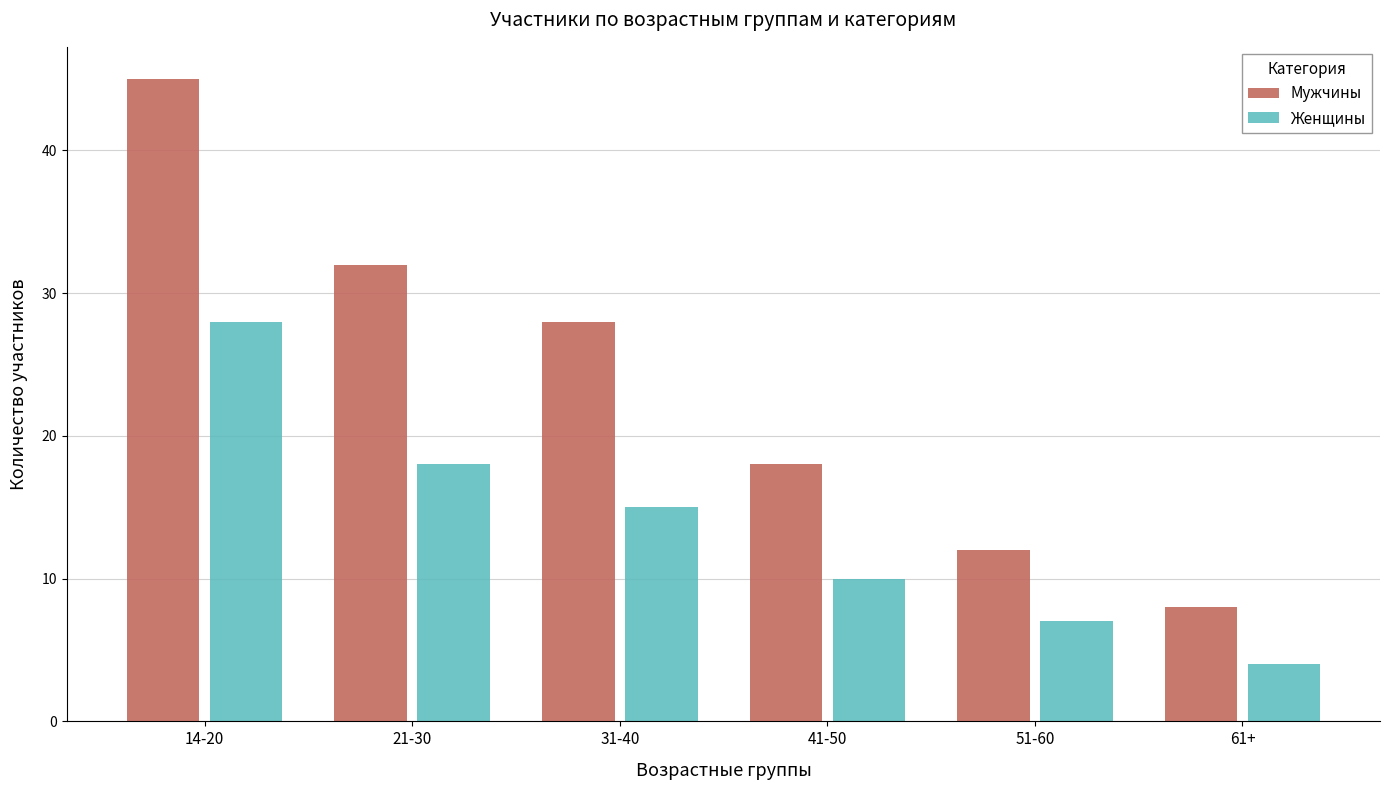

Reading left to right, what are all the values shown in this chart?

Мужчины: 45	32	28	18	12	8
Женщины: 28	18	15	10	7	4